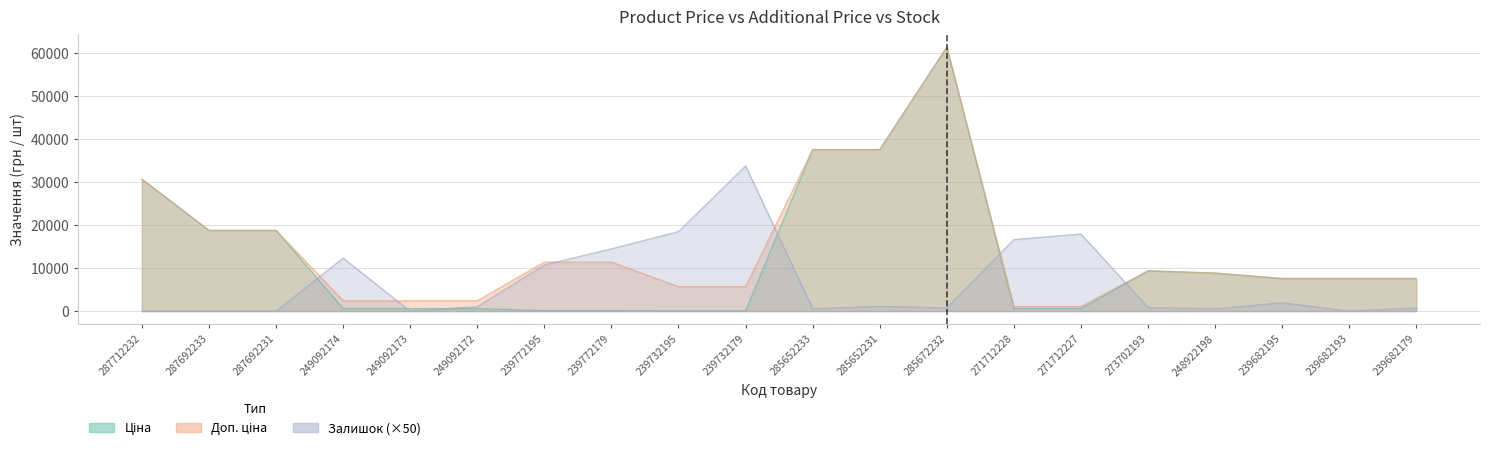

In Доп. ціна, how many points are higher than both neighbors (excluding endpoints)?

2